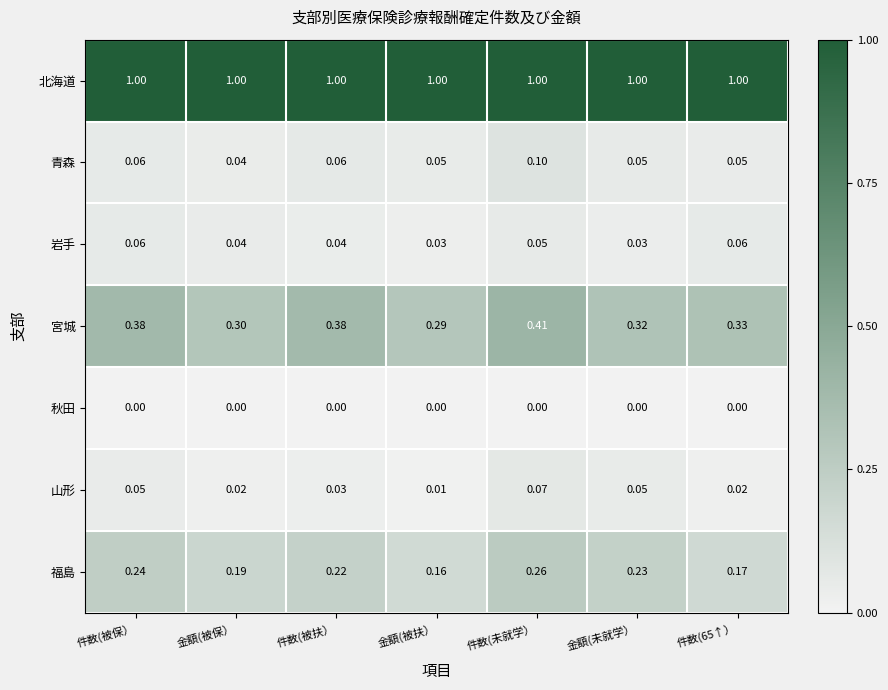

Which series changed the most between 金額(被扶） and 件数(65↑）?

宮城